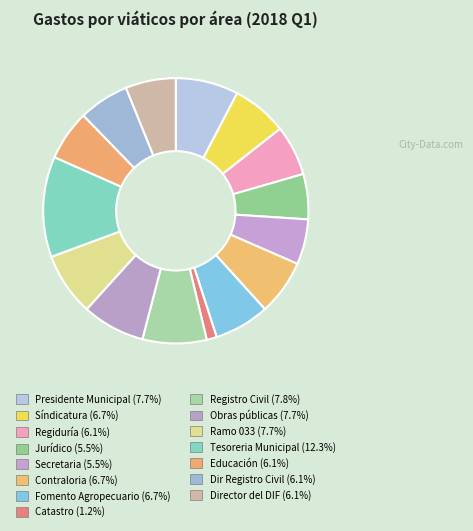

To the nearest percent, what is the average slice percentage?

7%